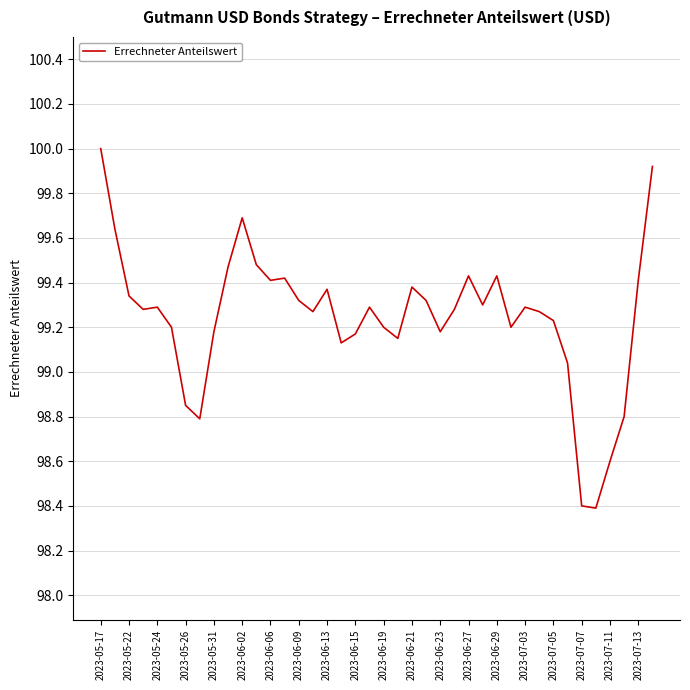

What is the difference between the maximum and minimum values?

1.6